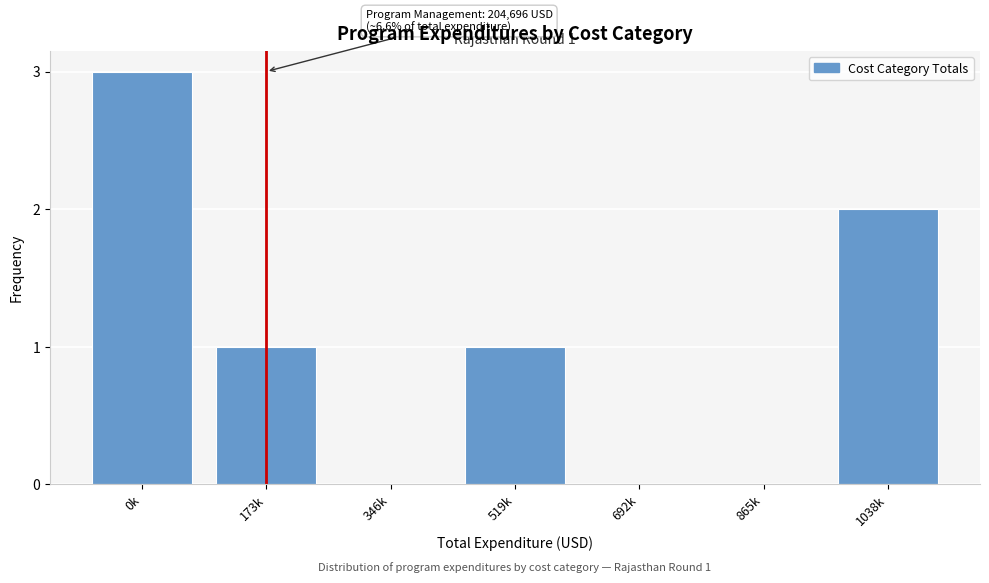

Reading right to left, extract all data points from this chart.

1038k=2	865k=0	692k=0	519k=1	346k=0	173k=1	0k=3